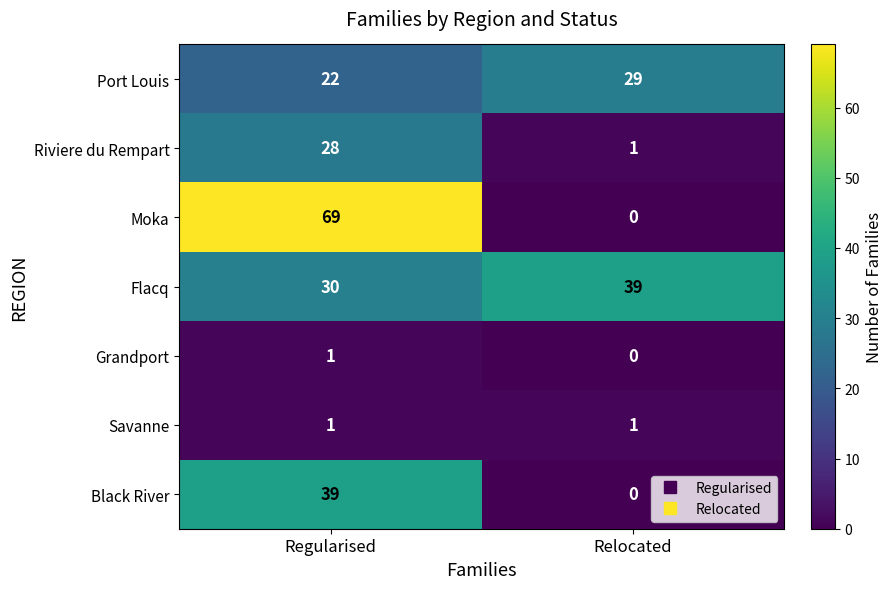

Is it true that Grandport equals 0 at Relocated?

True